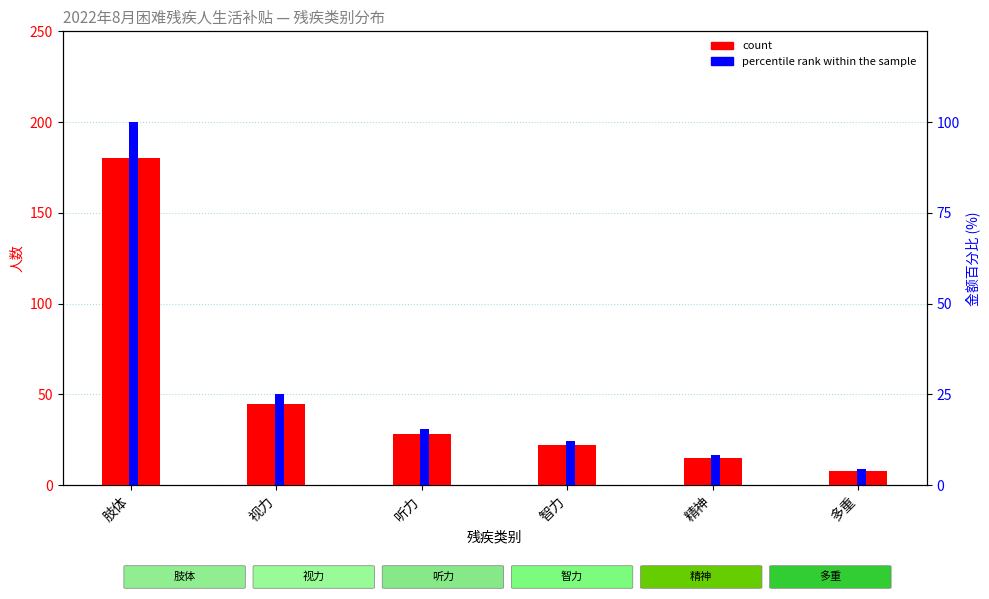

What is the difference between the highest and lowest values at 视力?

20.0